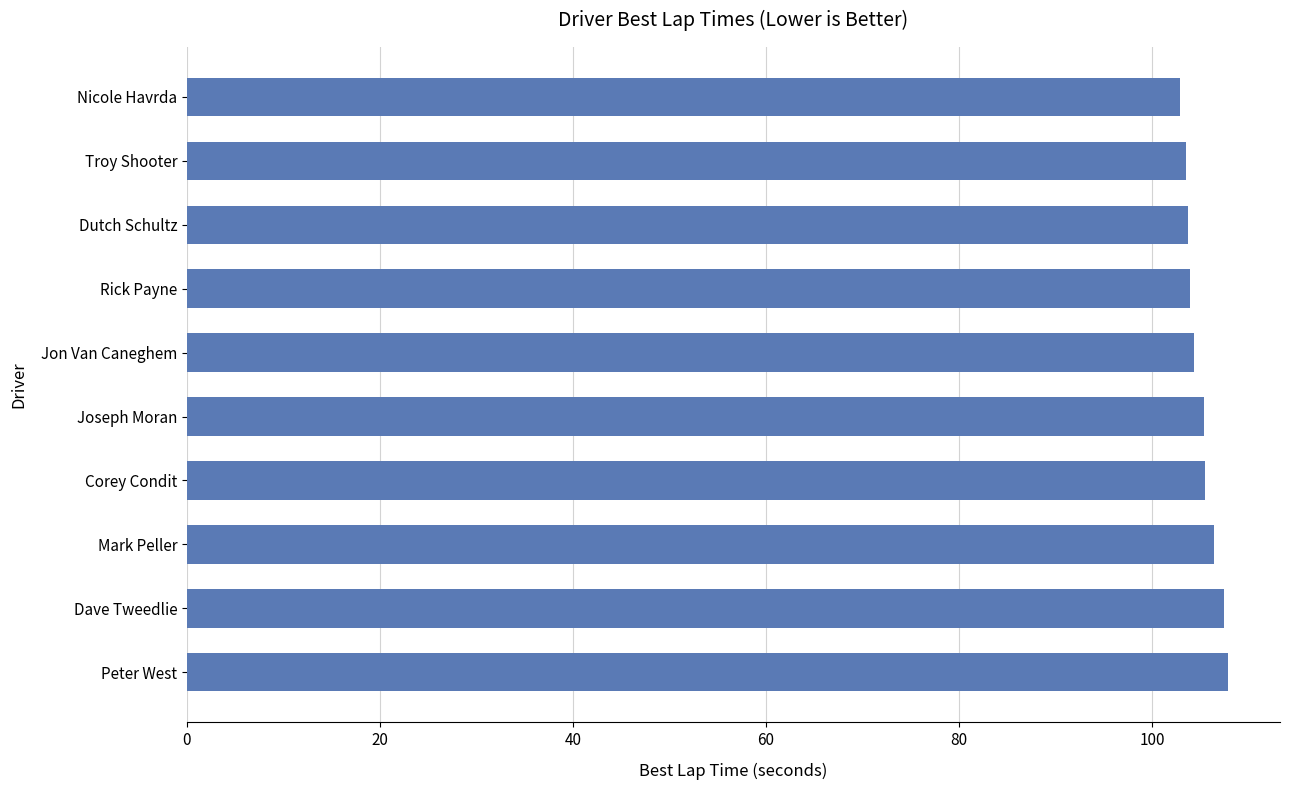

Between Mark Peller and Troy Shooter, which is larger?

Mark Peller